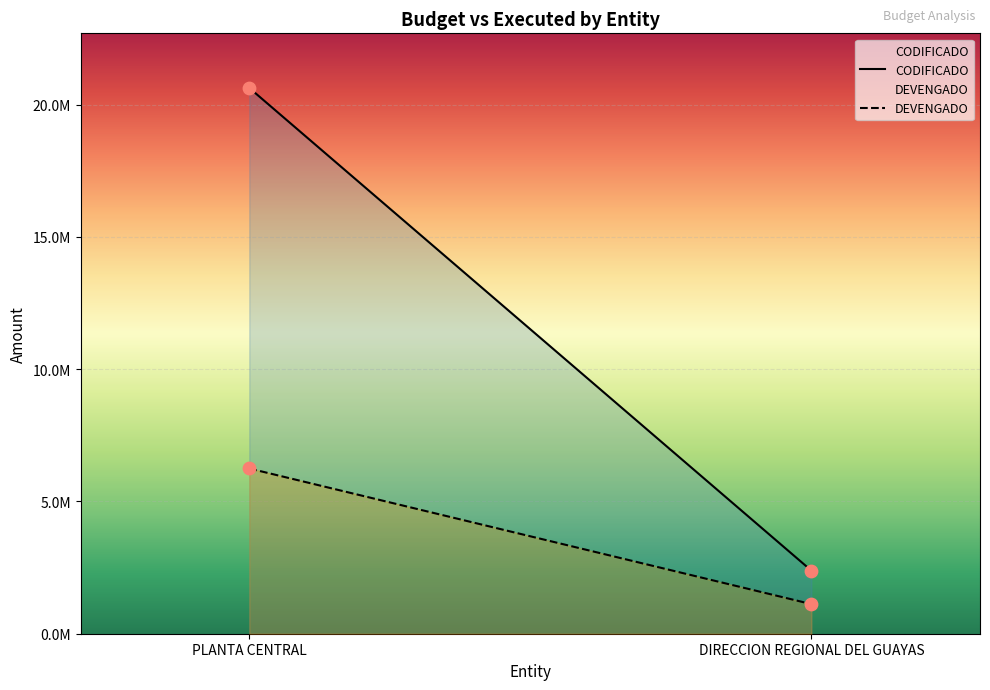

Which series has the widest spread of Y values?

CODIFICADO